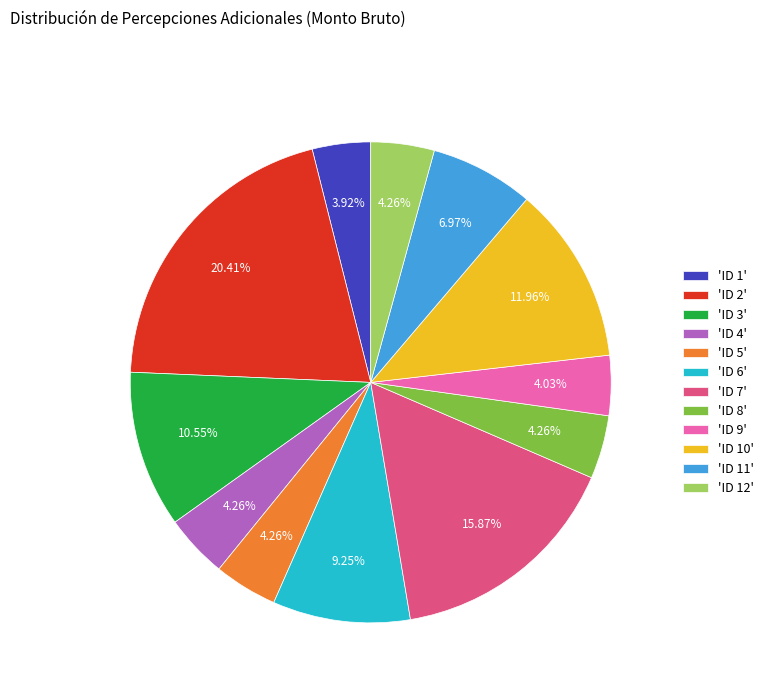

Is the sum of 'ID 5' and 'ID 10' greater than half?

No